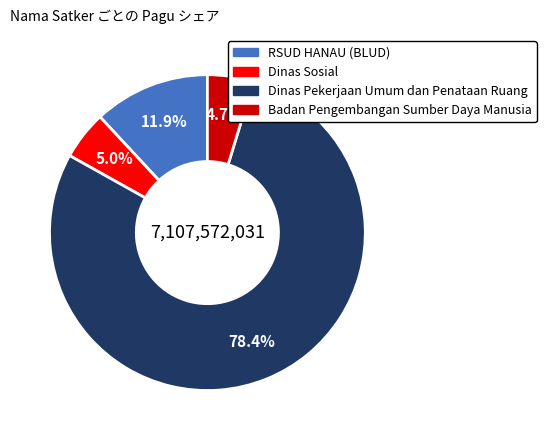

Does any single category account for the majority?

Yes